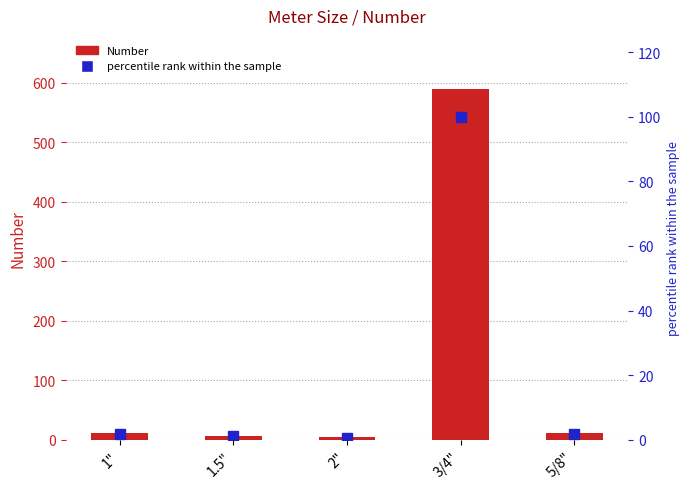

Where is Number nearest to the value 297?

1"